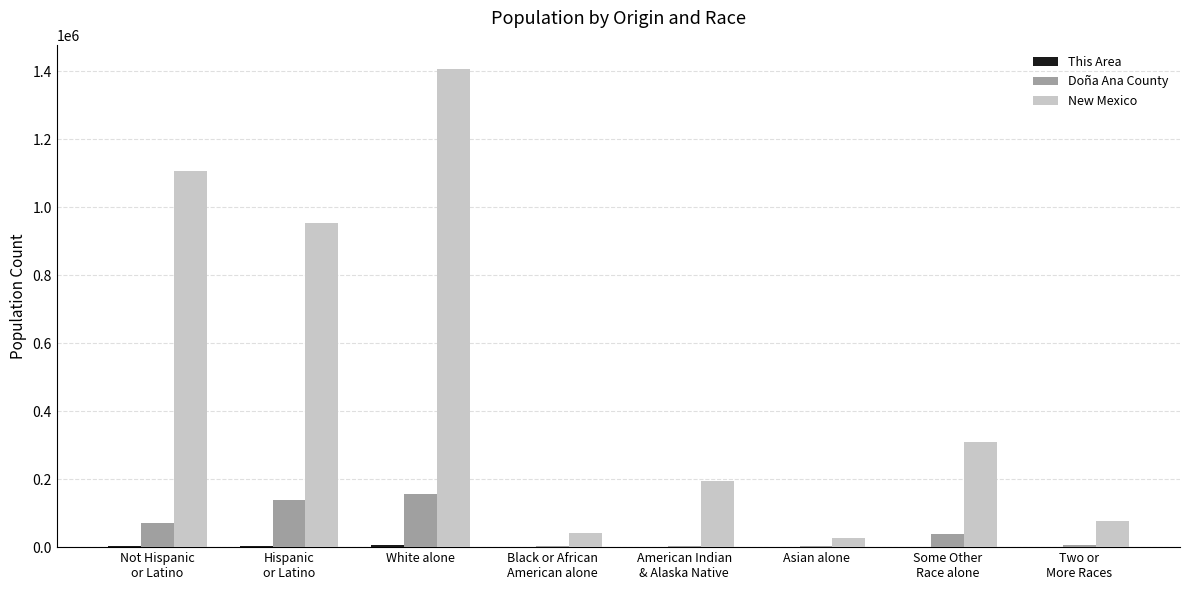

True or false: Doña Ana County has a value of 273429 at White alone.

False